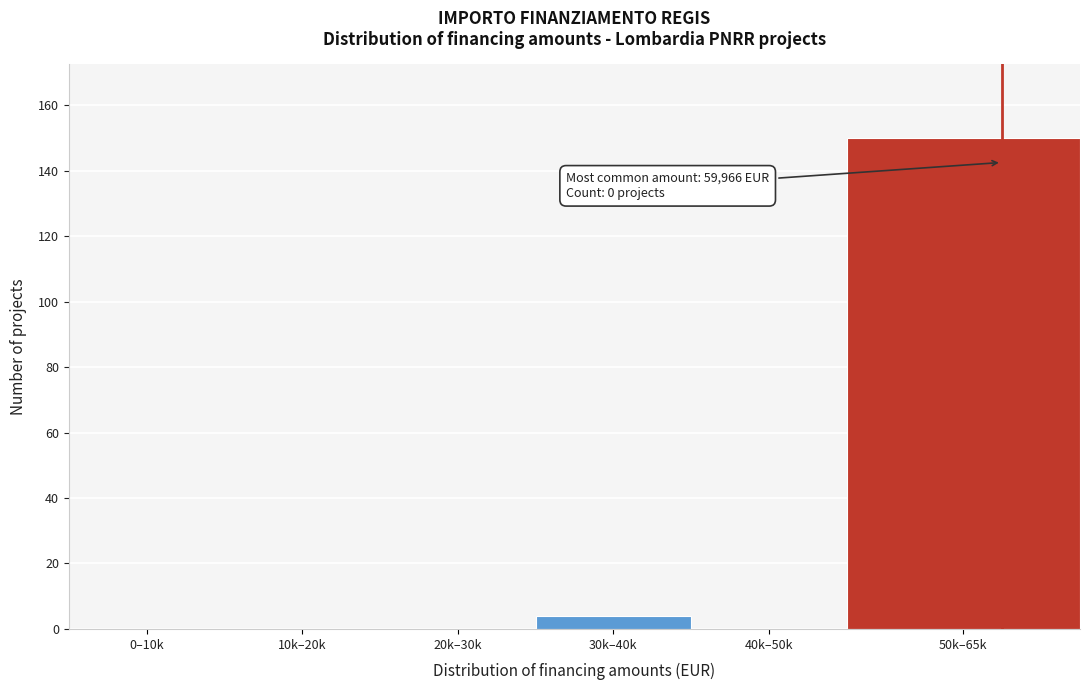

Reading left to right, extract all data points from this chart.

0–10k=0	10k–20k=0	20k–30k=0	30k–40k=4	40k–50k=0	50k–65k=150